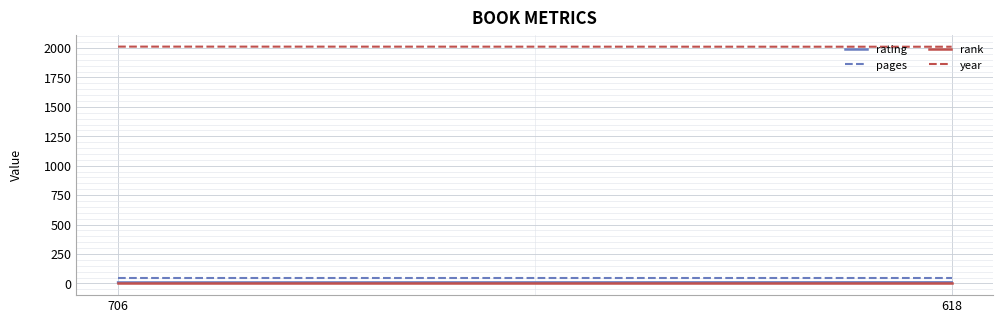

List the labels in order of rating value, largest first.

618, 706